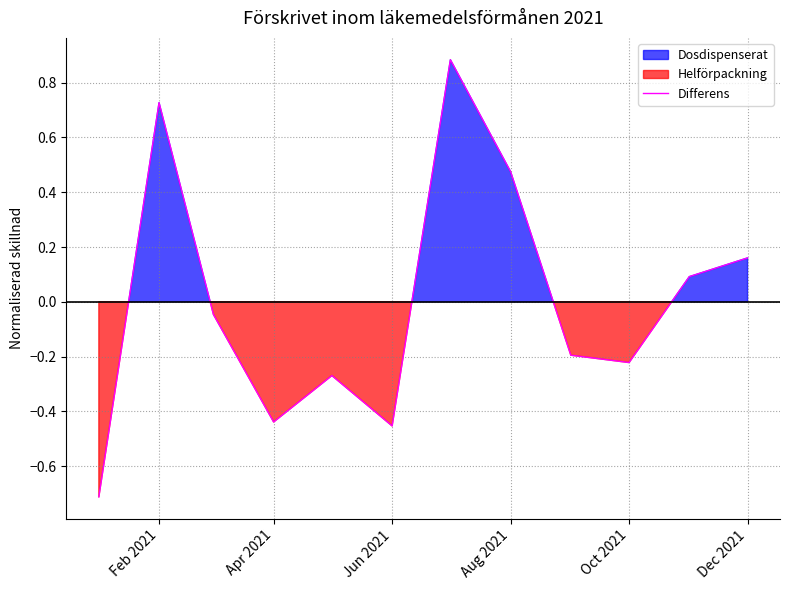

How many categories are shown in the chart?

12